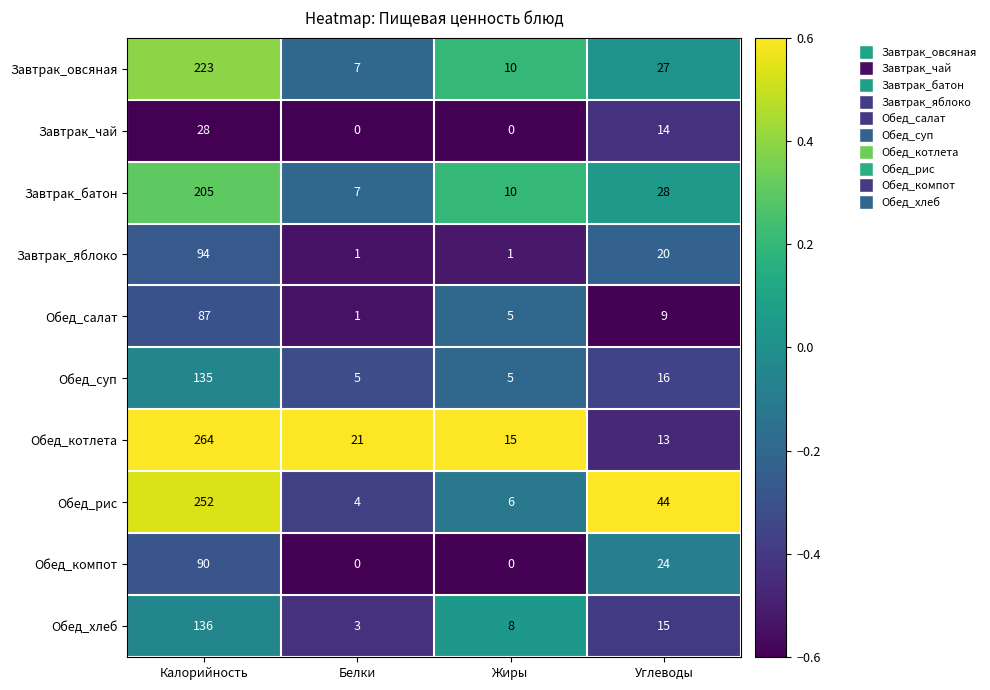

Which series has the widest spread of values?

Обед_котлета